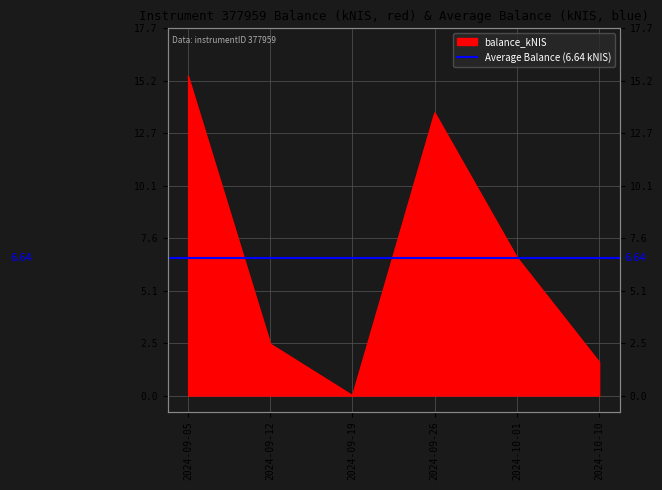

How many lines are shown in the chart?

1